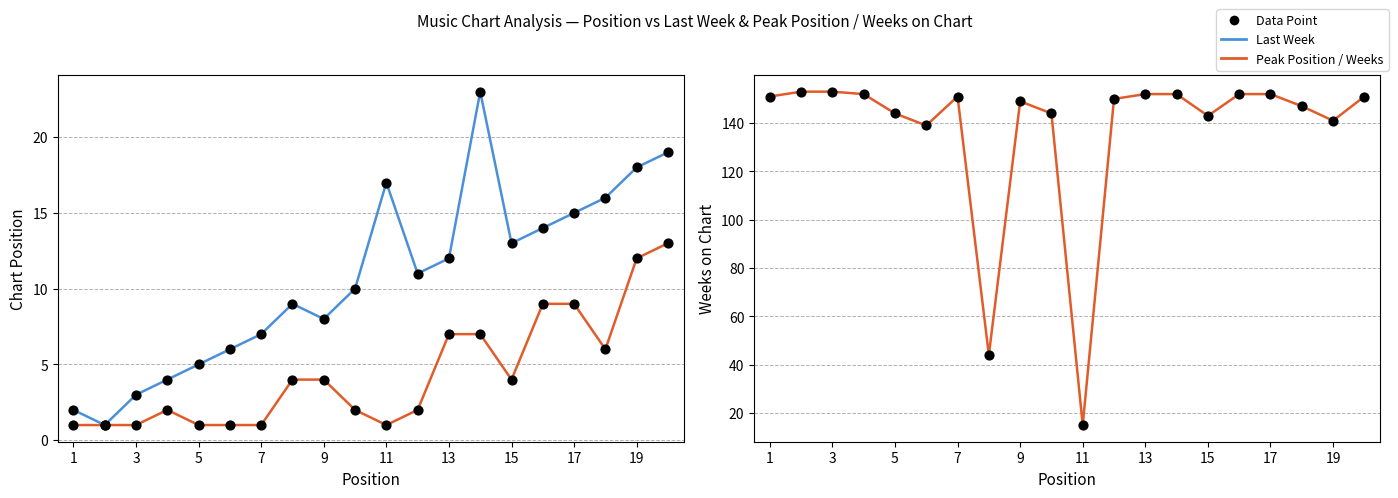

Is the value of Last Week at 15 greater than the value of Peak Position at 14?

Yes